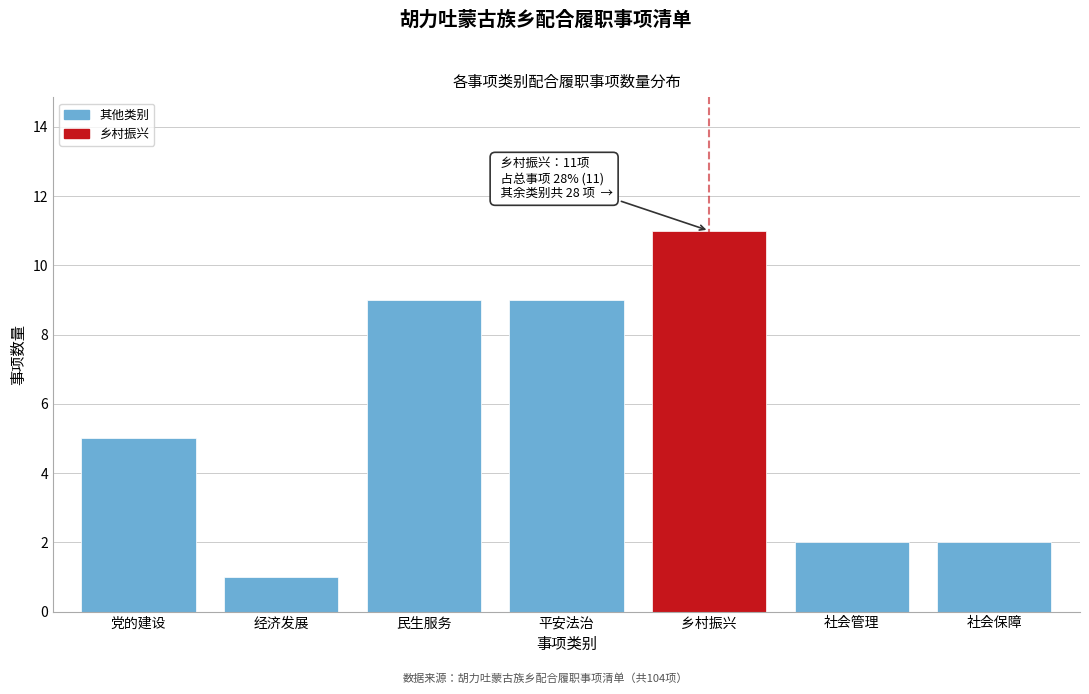

Reading right to left, what are all the values shown in this chart?

社会保障=2	社会管理=2	乡村振兴=11	平安法治=9	民生服务=9	经济发展=1	党的建设=5